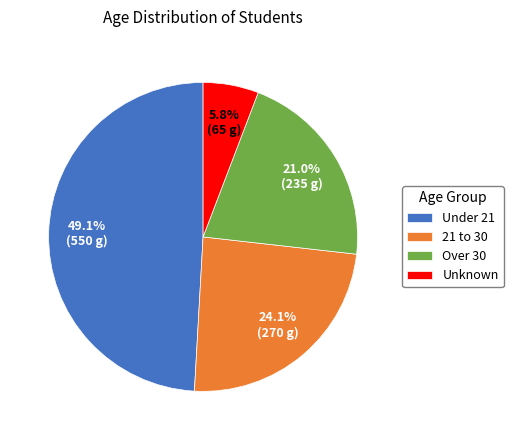

Is it true that Unknown is 6% of the pie?

True